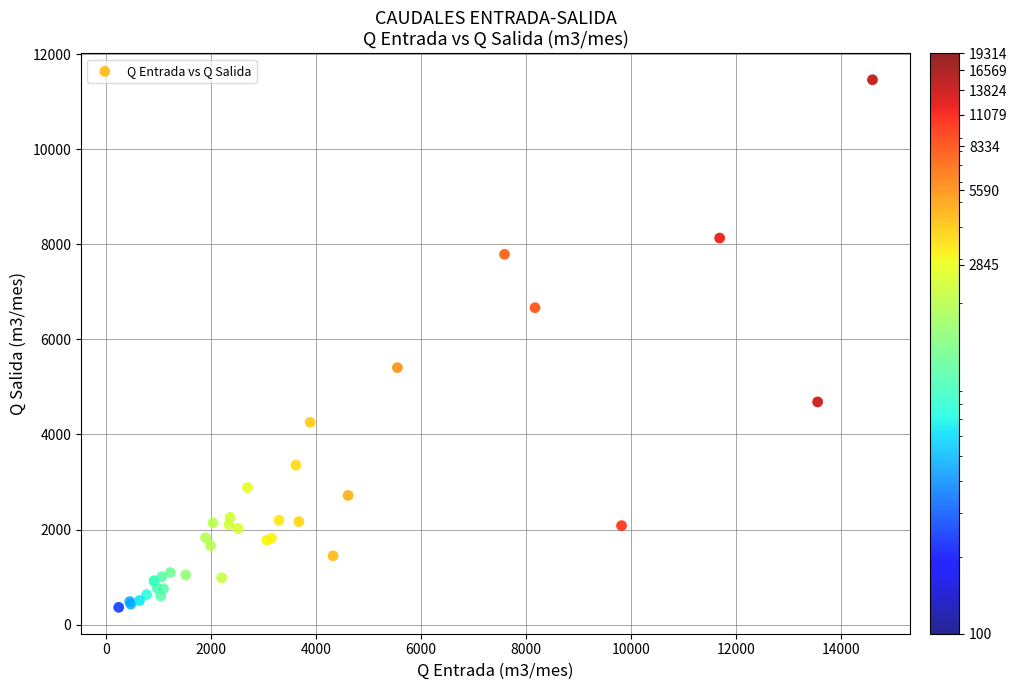

What Y value in the scatter plot is closest to 5913?

5406.8